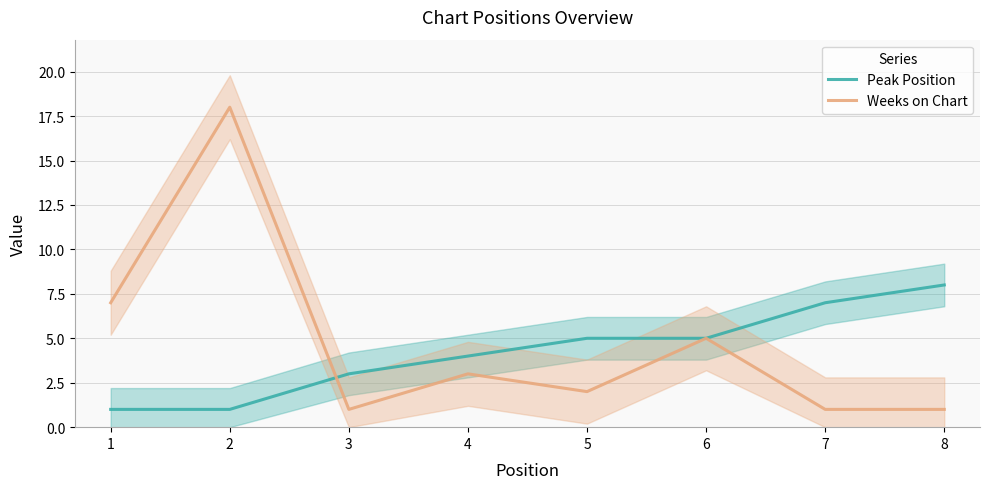

What is the sum of all Weeks on Chart values?

38